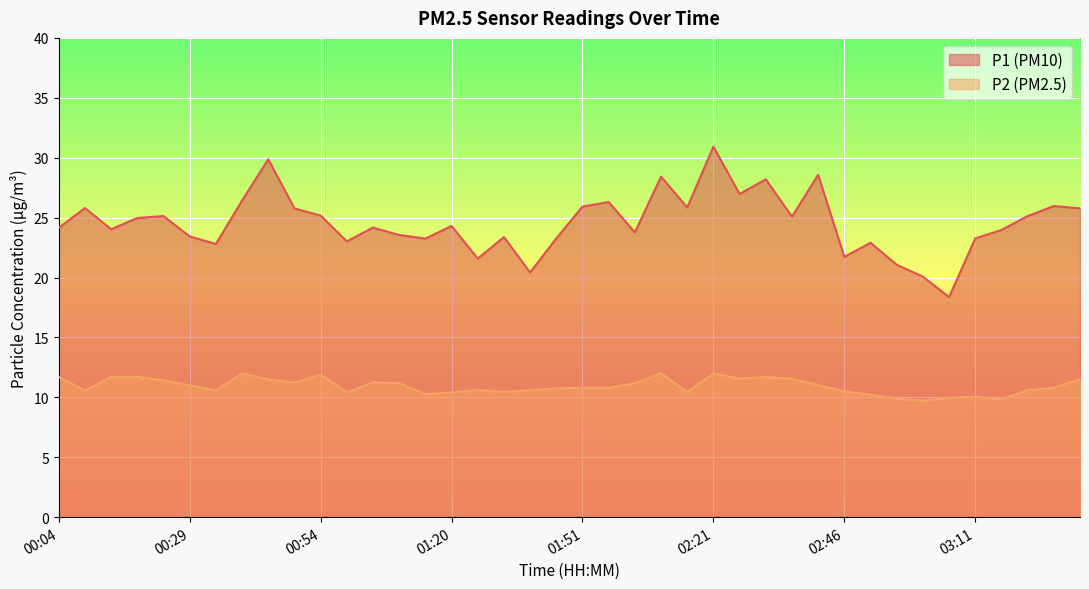

What is the sum of the P1 values at 02:21 and 01:56?

57.2